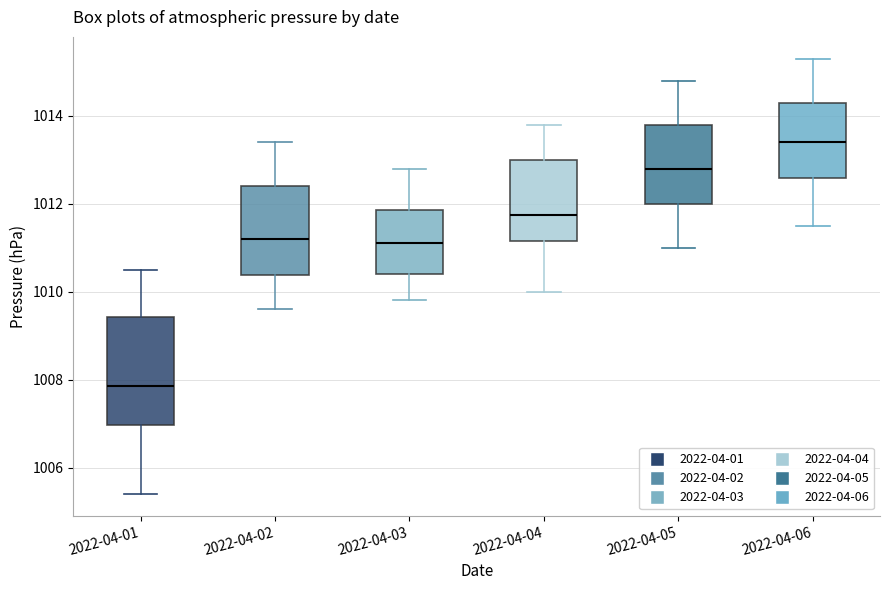

Which box is the tallest, from its lower edge to its upper edge?

2022-04-01